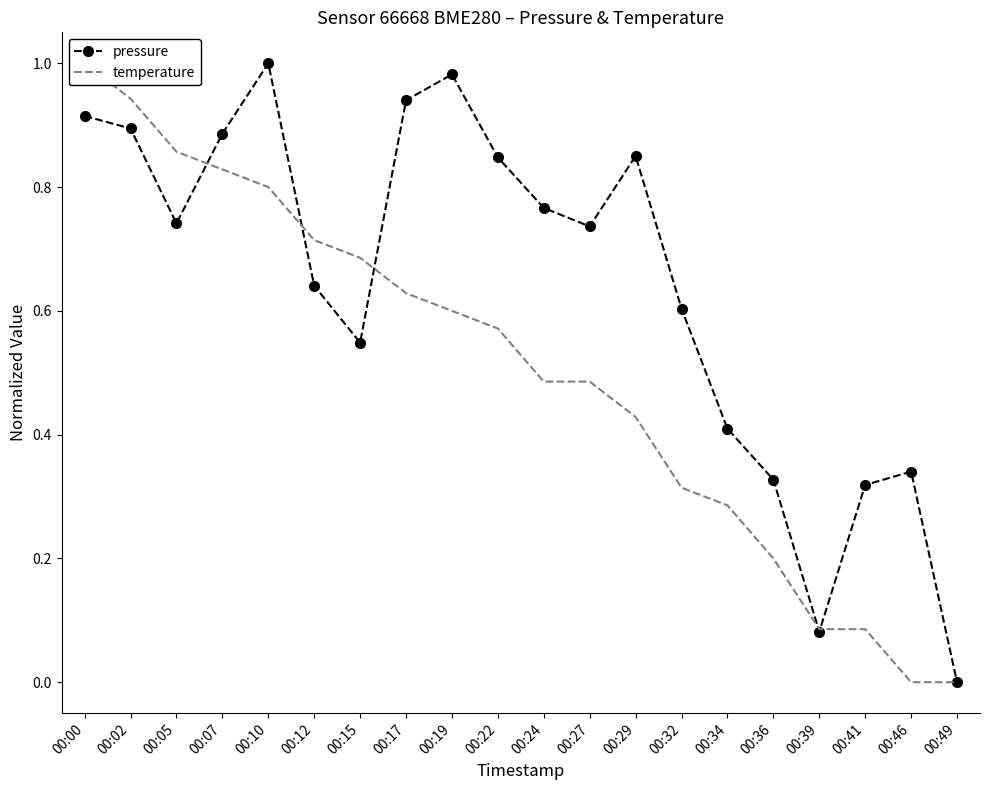

Is it true that temperature equals 0.5 at 00:10?

False